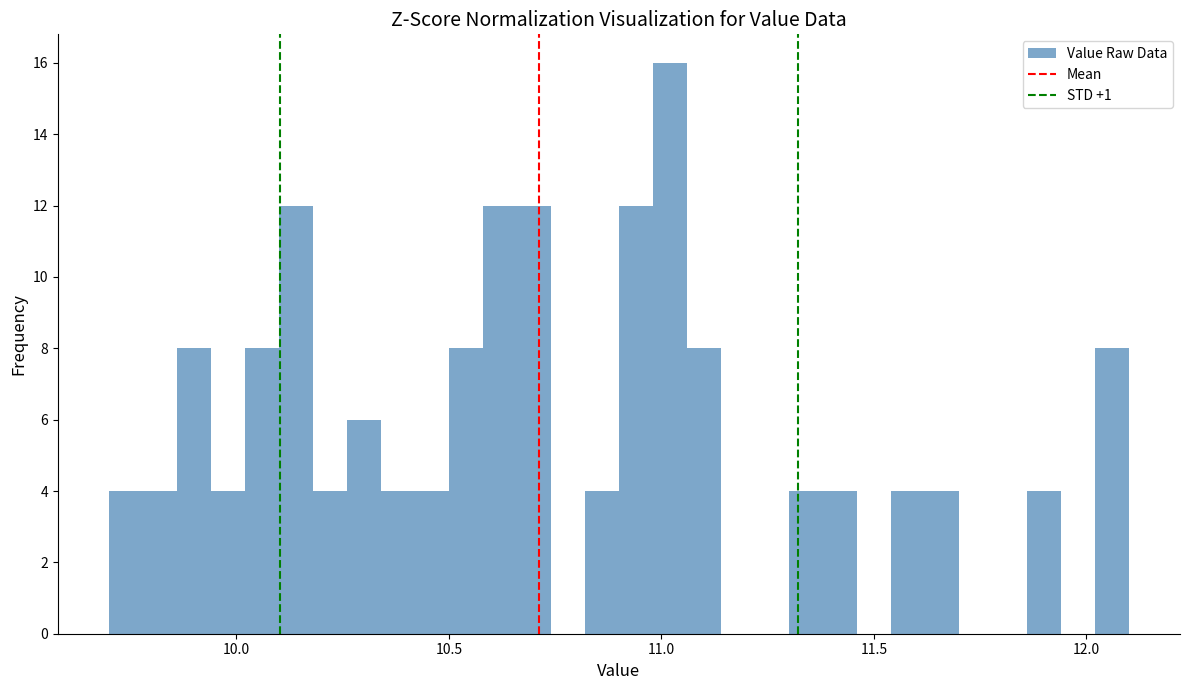

Read against the x-axis, roughly where is the centre of the tallest bar?

11.00